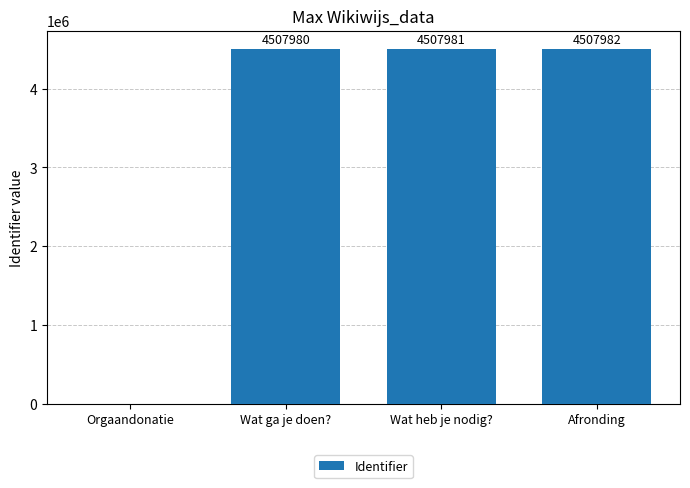

Is it true that the value at Wat ga je doen? is 4507980?

True